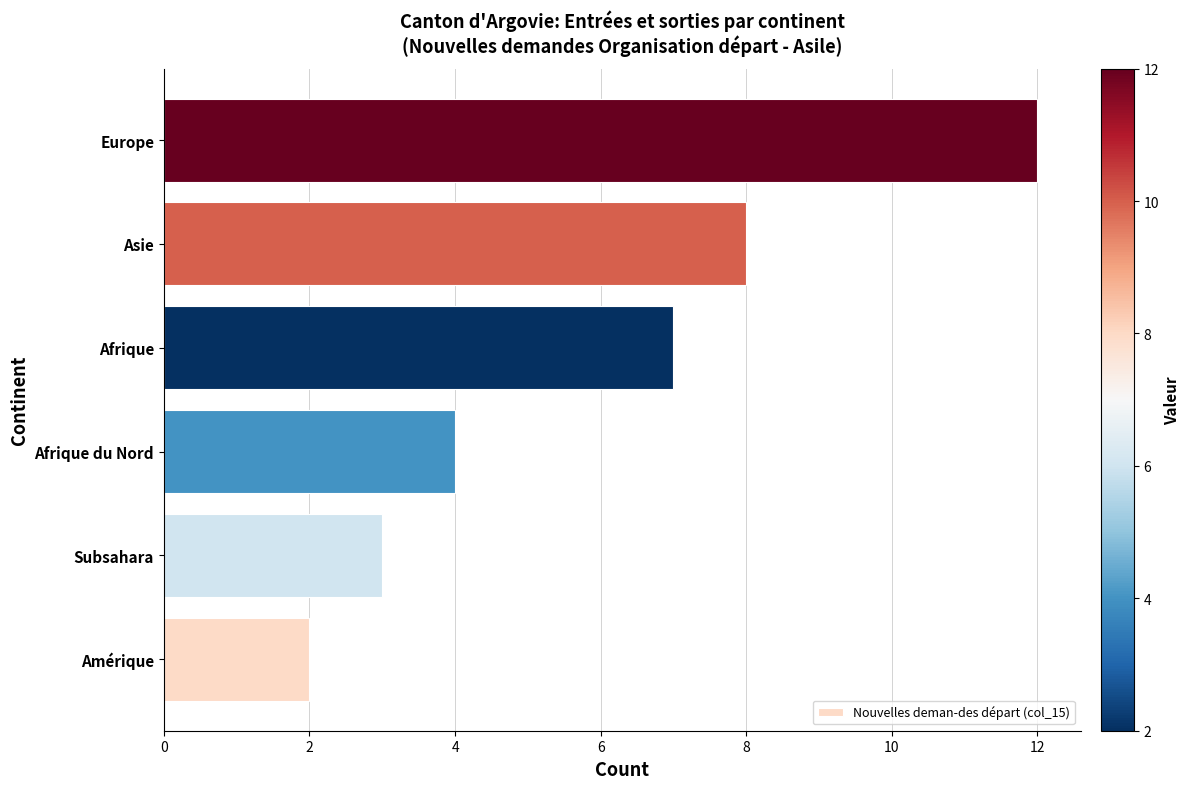

Rank the categories by value from highest to lowest.

Europe, Asie, Afrique, Afrique du Nord, Subsahara, Amérique